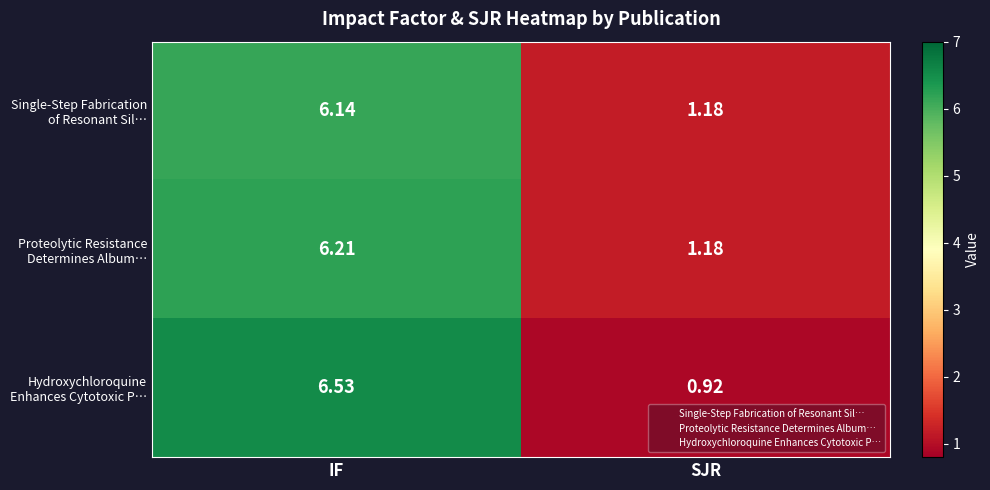

Which label corresponds to the smallest value in the chart?

SJR